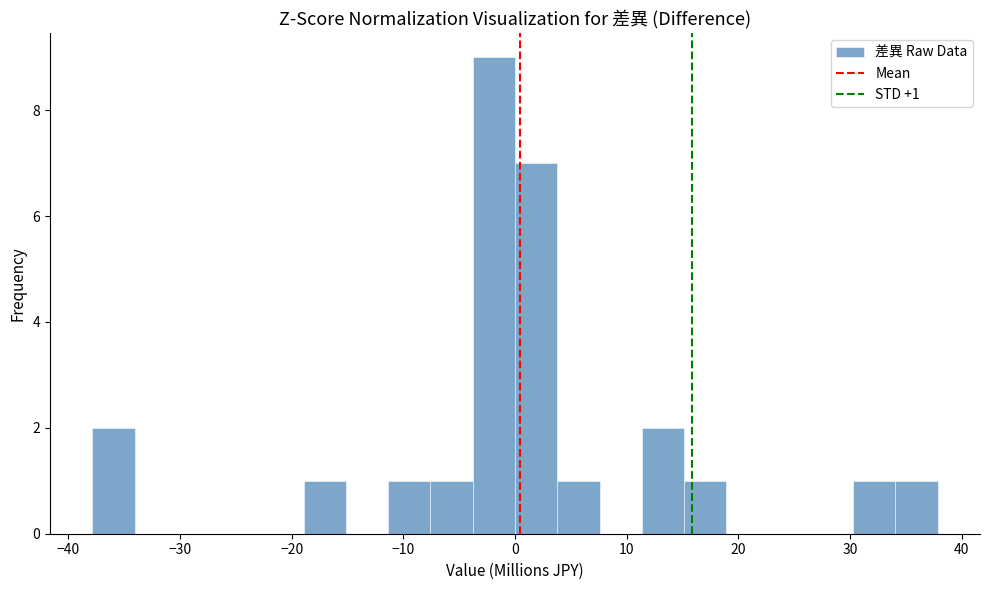

Read against the x-axis, roughly where is the centre of the tallest bar?

-2